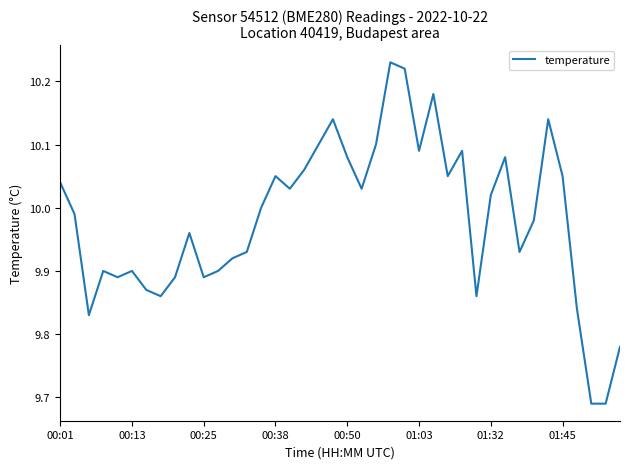

How many lines are shown in the chart?

1